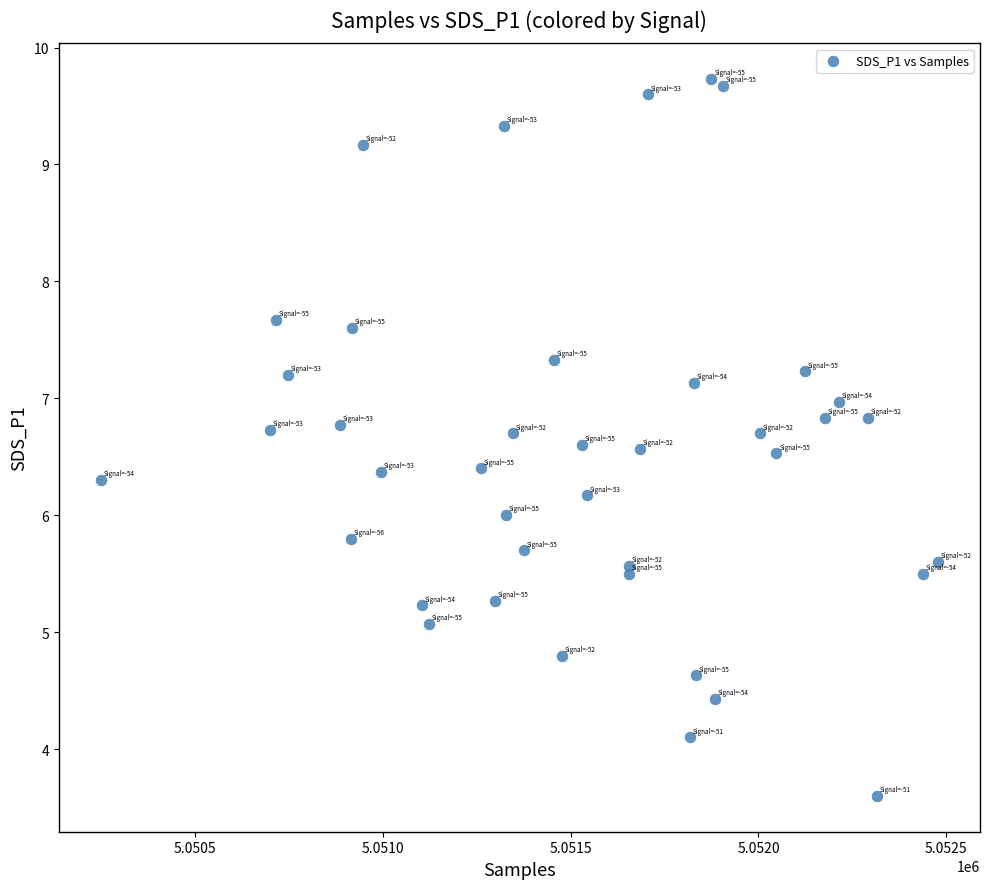

What is the range of Y values (max minus min)?

6.1